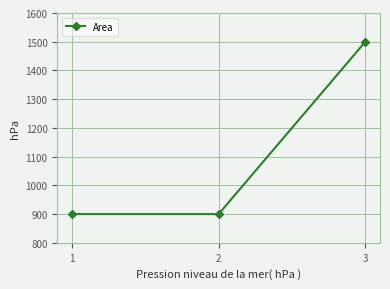

What is the change in value from 2 to 3?

+600